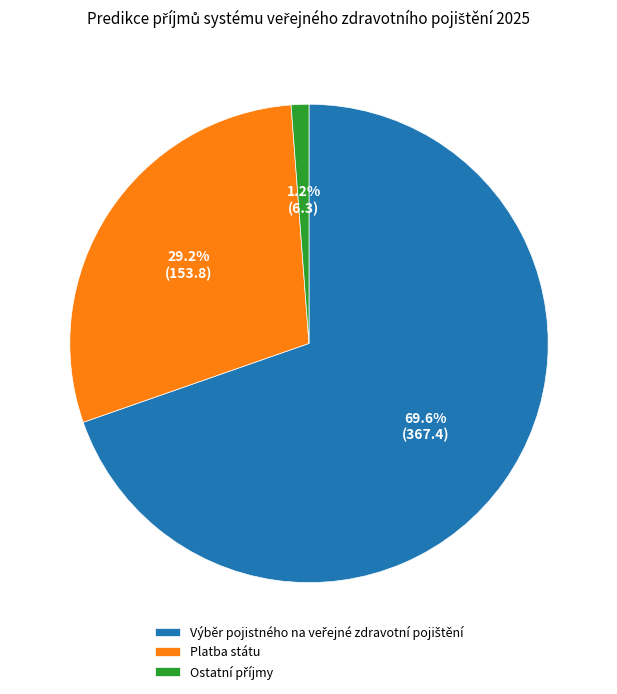

Does Platba státu account for over 50% of the chart?

No